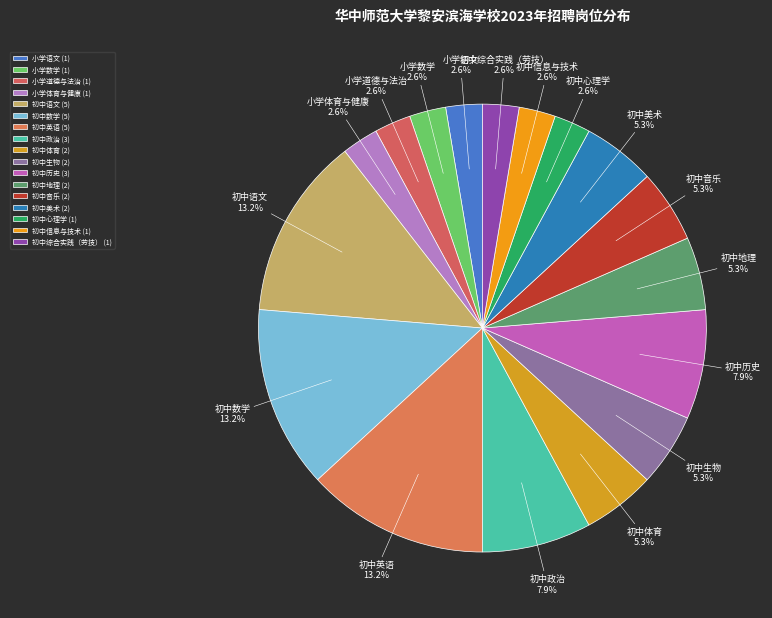

True or false: 初中语文 accounts for 26% of the total.

False